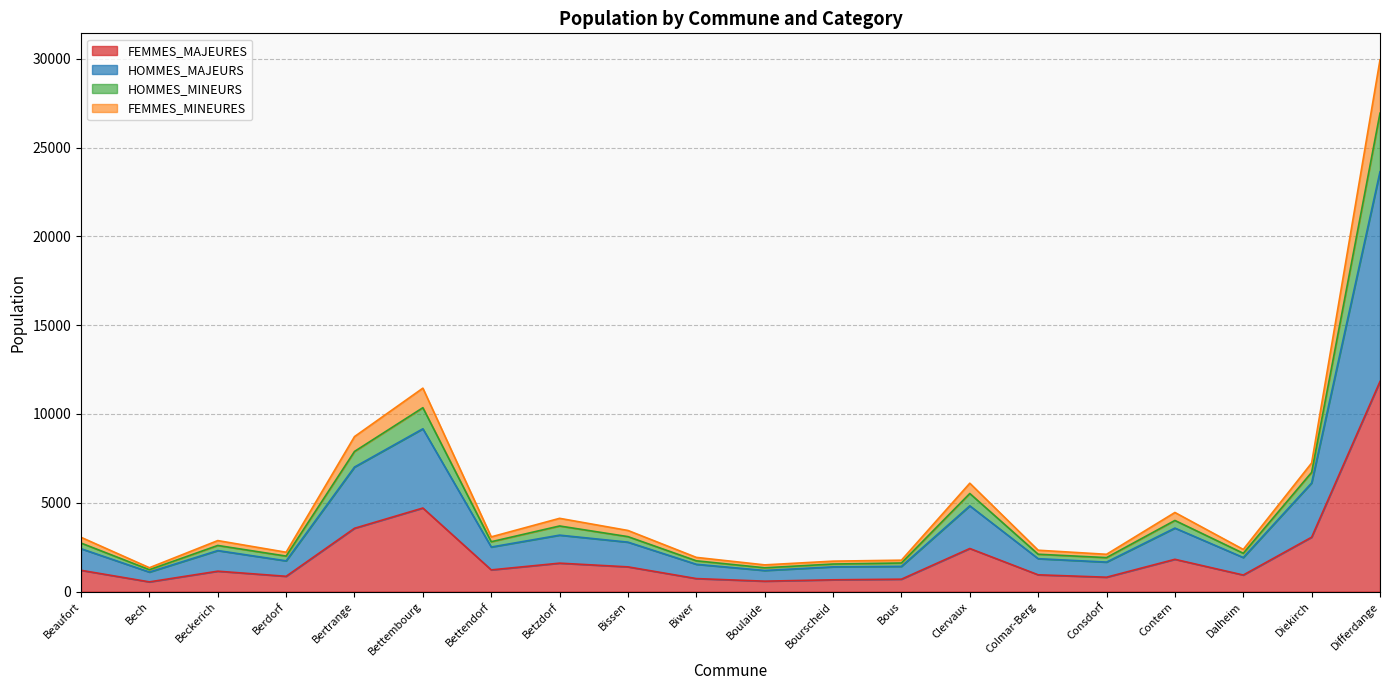

What are all the series names shown in the legend?

FEMMES_MAJEURES, HOMMES_MAJEURS, HOMMES_MINEURS, FEMMES_MINEURES